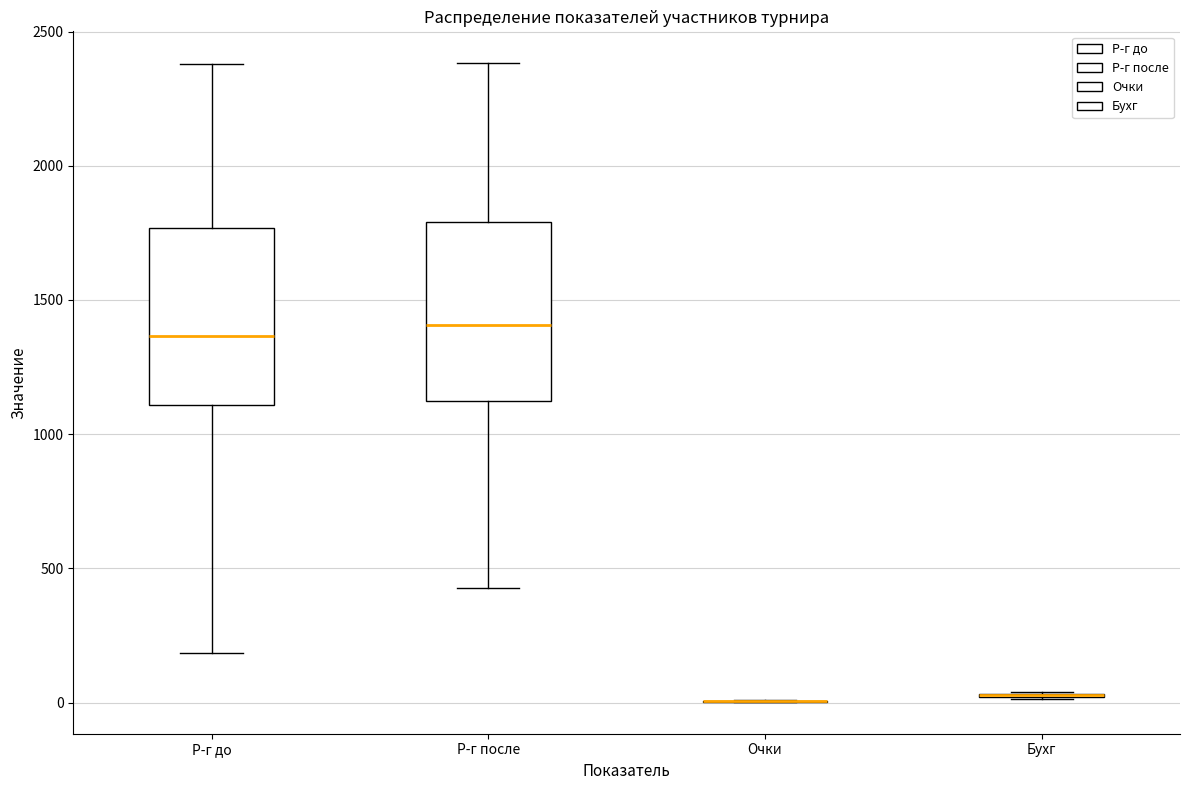

Reading left to right, read every box against the y-axis: the position of its median line, the range the box covers, and the ends of its whiskers. The values are not printed on the chart, so give them approximately, as read against the axis.

Р-г до: median 1350, box 1100 to 1750, whiskers 200 to 2400
Р-г после: median 1400, box 1100 to 1800, whiskers 450 to 2400
Очки: box collapsed to a line at 0, whiskers 0 to 0
Бухг: box collapsed to a line at 50, whiskers 0 to 50